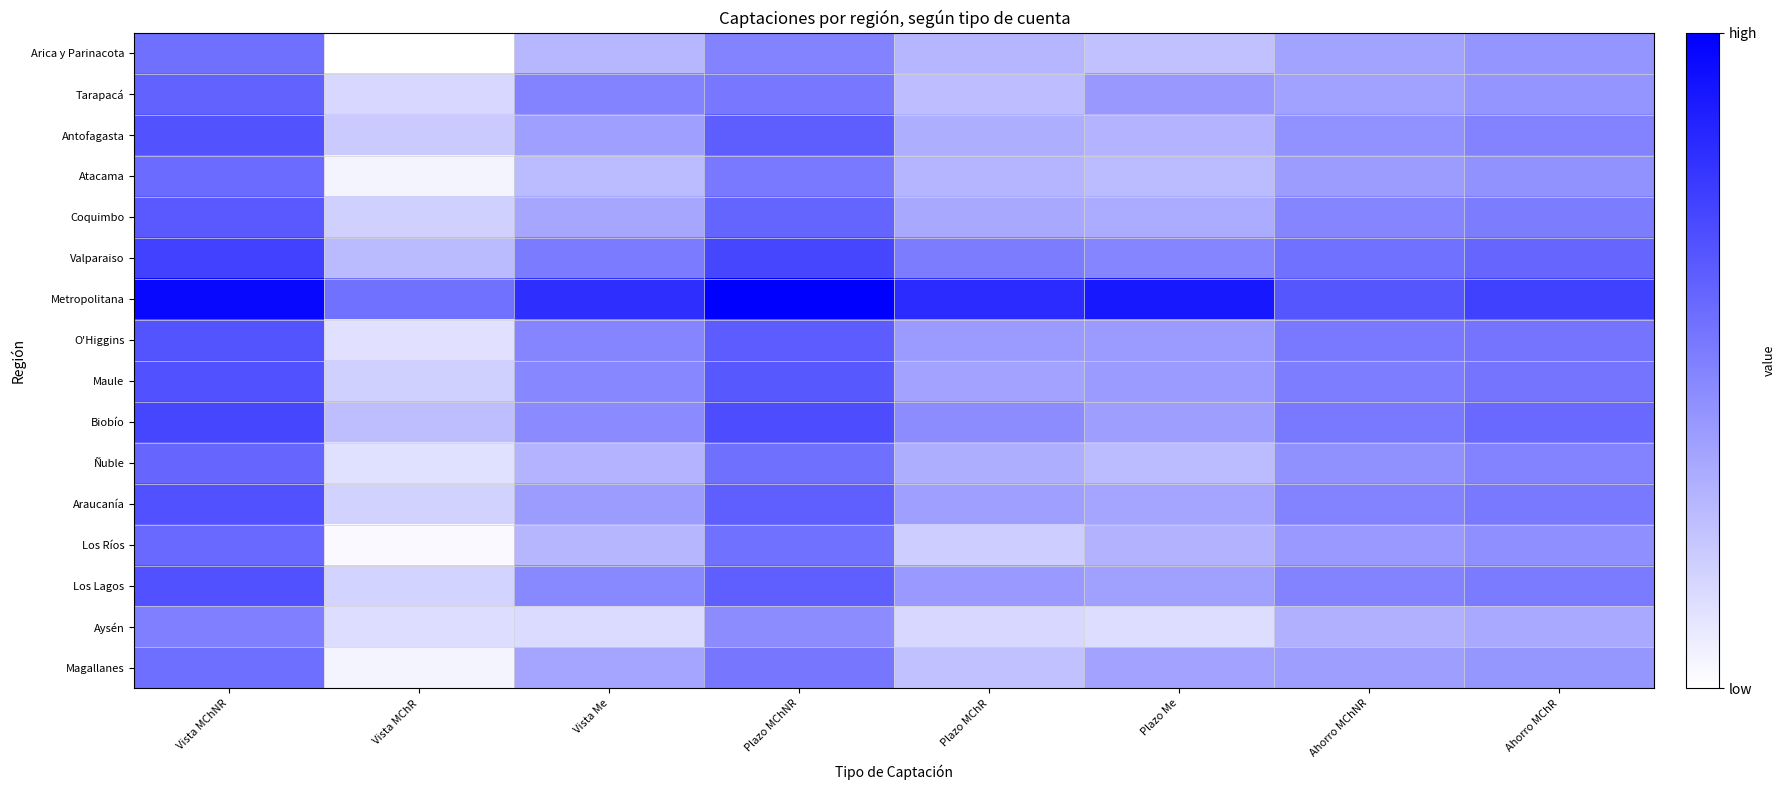

Reading right to left, list all the values displayed in this chart.

Arica y Parinacota: Ahorro MChR=0.4	Ahorro MChNR=0.4	Plazo Me=0.2	Plazo MChR=0.3	Plazo MChNR=0.5	Vista Me=0.3	Vista MChR=0.0	Vista MChNR=0.6
Tarapacá: Ahorro MChR=0.4	Ahorro MChNR=0.4	Plazo Me=0.4	Plazo MChR=0.3	Plazo MChNR=0.5	Vista Me=0.5	Vista MChR=0.2	Vista MChNR=0.6
Antofagasta: Ahorro MChR=0.5	Ahorro MChNR=0.4	Plazo Me=0.3	Plazo MChR=0.3	Plazo MChNR=0.6	Vista Me=0.4	Vista MChR=0.2	Vista MChNR=0.7
Atacama: Ahorro MChR=0.4	Ahorro MChNR=0.4	Plazo Me=0.3	Plazo MChR=0.3	Plazo MChNR=0.5	Vista Me=0.3	Vista MChR=0.0	Vista MChNR=0.6
Coquimbo: Ahorro MChR=0.5	Ahorro MChNR=0.5	Plazo Me=0.3	Plazo MChR=0.3	Plazo MChNR=0.6	Vista Me=0.3	Vista MChR=0.2	Vista MChNR=0.7
Valparaiso: Ahorro MChR=0.6	Ahorro MChNR=0.6	Plazo Me=0.5	Plazo MChR=0.5	Plazo MChNR=0.7	Vista Me=0.5	Vista MChR=0.3	Vista MChNR=0.7
Metropolitana: Ahorro MChR=0.7	Ahorro MChNR=0.7	Plazo Me=0.9	Plazo MChR=0.8	Plazo MChNR=1.0	Vista Me=0.8	Vista MChR=0.6	Vista MChNR=1.0
O'Higgins: Ahorro MChR=0.5	Ahorro MChNR=0.5	Plazo Me=0.4	Plazo MChR=0.4	Plazo MChNR=0.6	Vista Me=0.5	Vista MChR=0.1	Vista MChNR=0.7
Maule: Ahorro MChR=0.5	Ahorro MChNR=0.5	Plazo Me=0.4	Plazo MChR=0.4	Plazo MChNR=0.7	Vista Me=0.5	Vista MChR=0.2	Vista MChNR=0.7
Biobío: Ahorro MChR=0.6	Ahorro MChNR=0.5	Plazo Me=0.4	Plazo MChR=0.5	Plazo MChNR=0.7	Vista Me=0.5	Vista MChR=0.3	Vista MChNR=0.7
Ñuble: Ahorro MChR=0.5	Ahorro MChNR=0.4	Plazo Me=0.3	Plazo MChR=0.3	Plazo MChNR=0.6	Vista Me=0.3	Vista MChR=0.1	Vista MChNR=0.6
Araucanía: Ahorro MChR=0.5	Ahorro MChNR=0.5	Plazo Me=0.4	Plazo MChR=0.4	Plazo MChNR=0.6	Vista Me=0.4	Vista MChR=0.2	Vista MChNR=0.7
Los Ríos: Ahorro MChR=0.4	Ahorro MChNR=0.4	Plazo Me=0.3	Plazo MChR=0.2	Plazo MChNR=0.6	Vista Me=0.3	Vista MChR=0.0	Vista MChNR=0.6
Los Lagos: Ahorro MChR=0.5	Ahorro MChNR=0.5	Plazo Me=0.4	Plazo MChR=0.4	Plazo MChNR=0.6	Vista Me=0.5	Vista MChR=0.2	Vista MChNR=0.7
Aysén: Ahorro MChR=0.3	Ahorro MChNR=0.3	Plazo Me=0.1	Plazo MChR=0.2	Plazo MChNR=0.5	Vista Me=0.1	Vista MChR=0.1	Vista MChNR=0.5
Magallanes: Ahorro MChR=0.4	Ahorro MChNR=0.4	Plazo Me=0.4	Plazo MChR=0.2	Plazo MChNR=0.5	Vista Me=0.4	Vista MChR=0.0	Vista MChNR=0.6